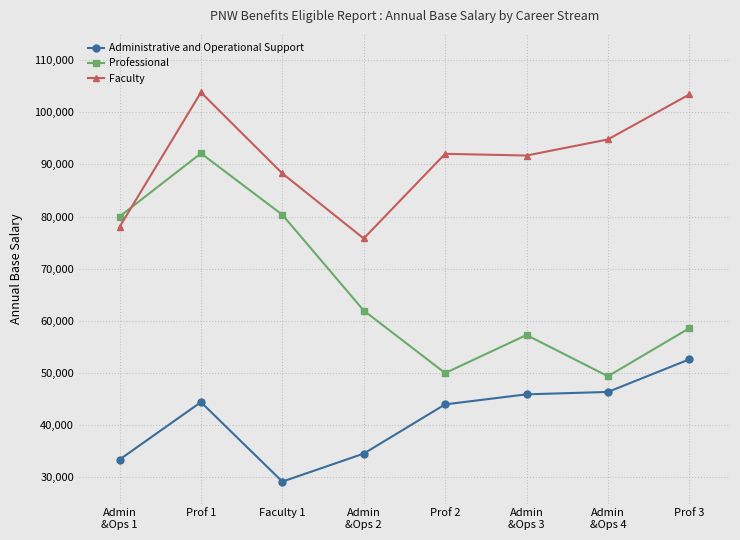

Count the number of data series in this chart.

3